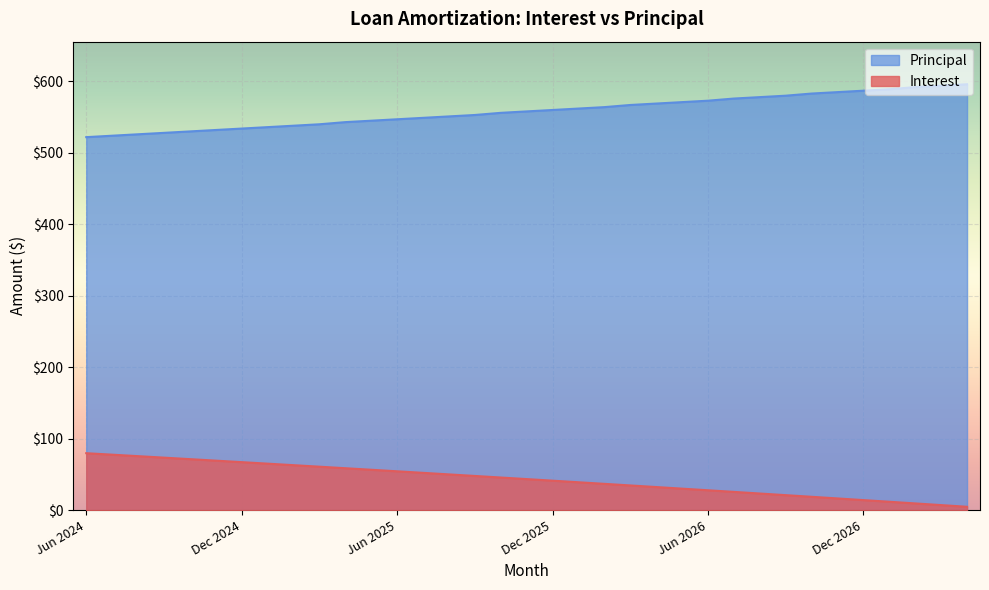

What is the label of the 20th point from the left?

Jan 2026